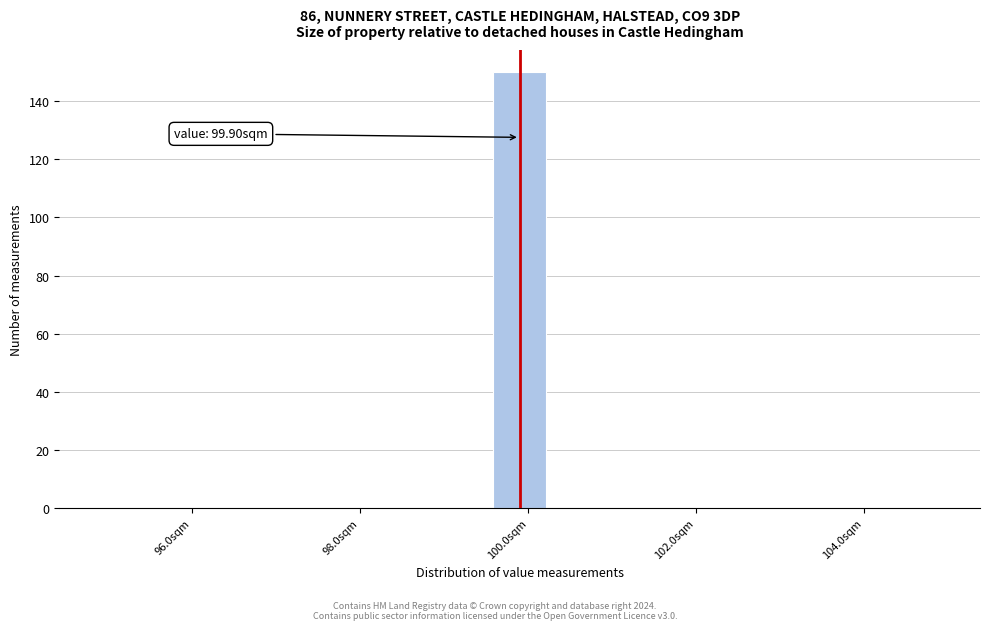

Read against the x-axis, roughly where is the centre of the tallest bar?

100.0